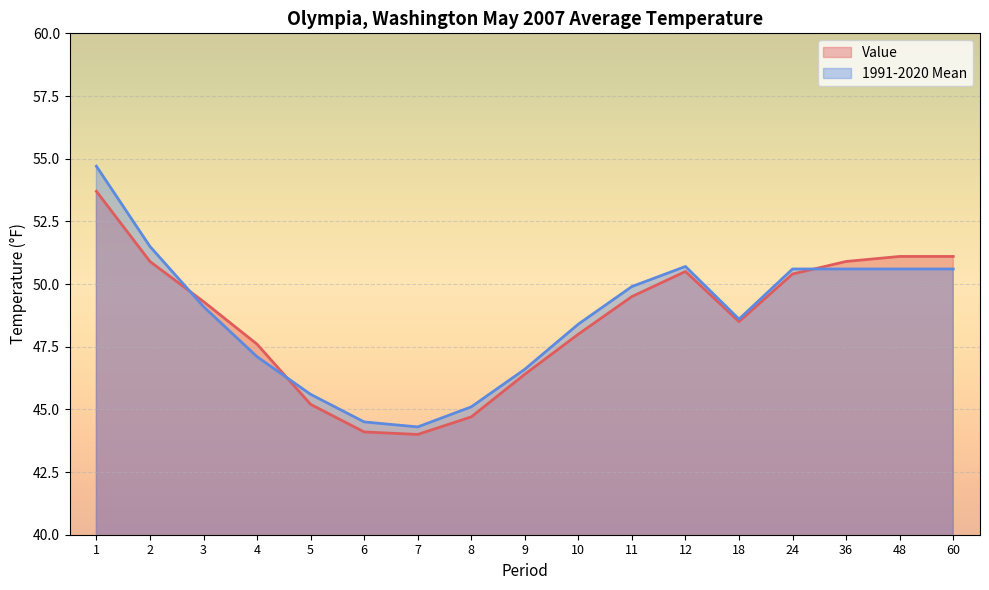

How many times do 1991-2020 Mean and Value cross each other?

3